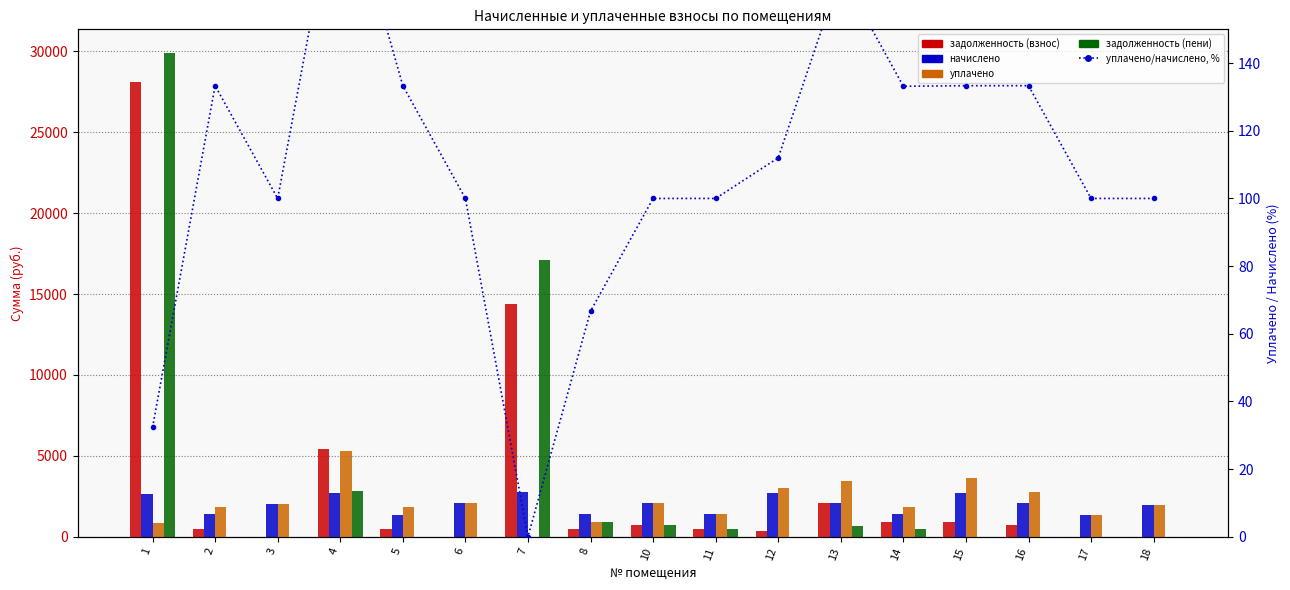

What is the value of the уплачено/начислено, % bar at the 13th from the left?

133.2